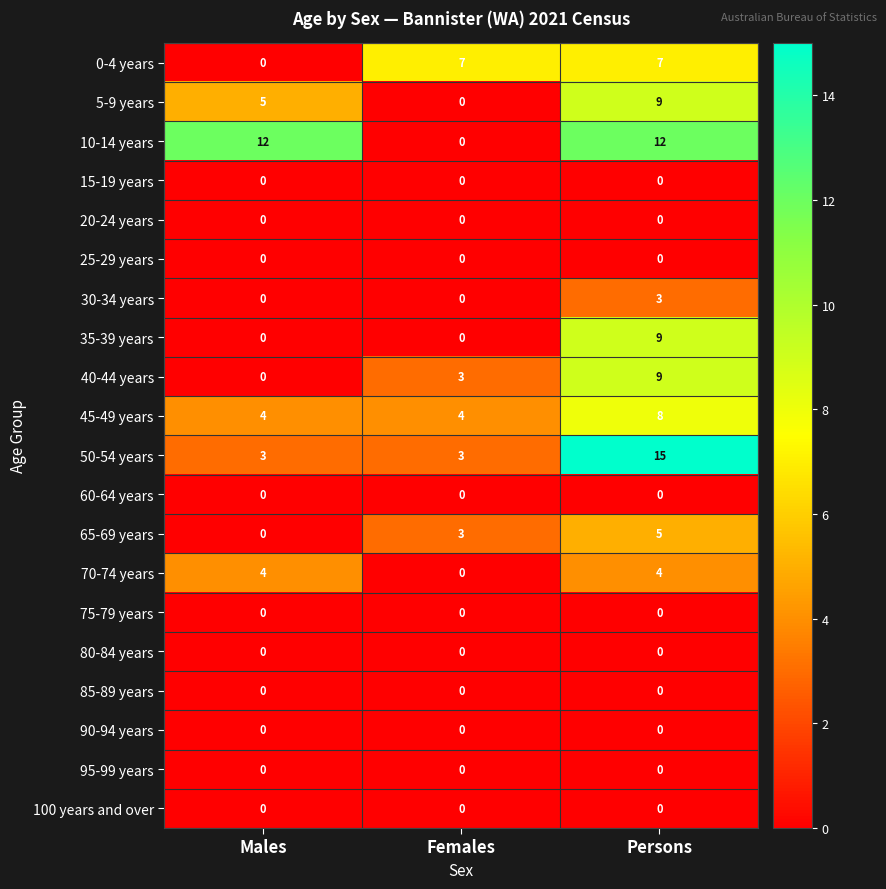

What is the total value across all series at Females?

20